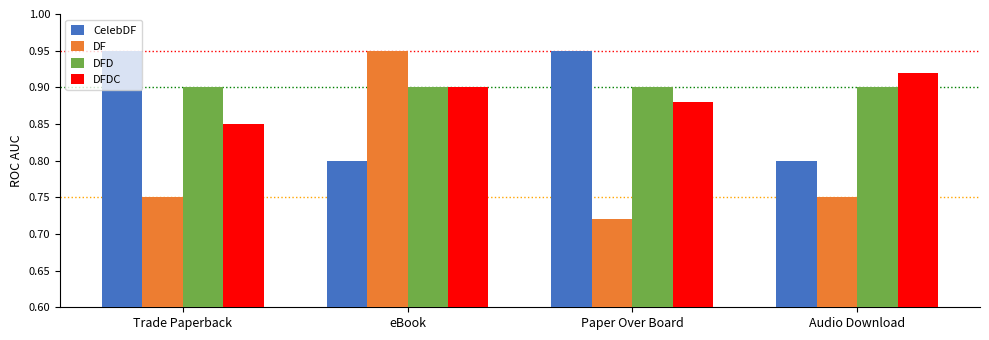

Does the chart contain stacked bars?

No